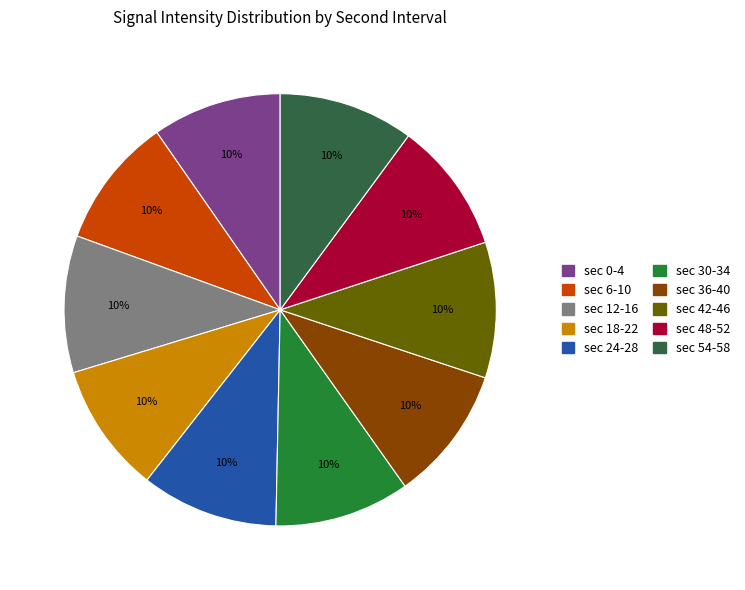

Is there a majority slice in this chart?

No